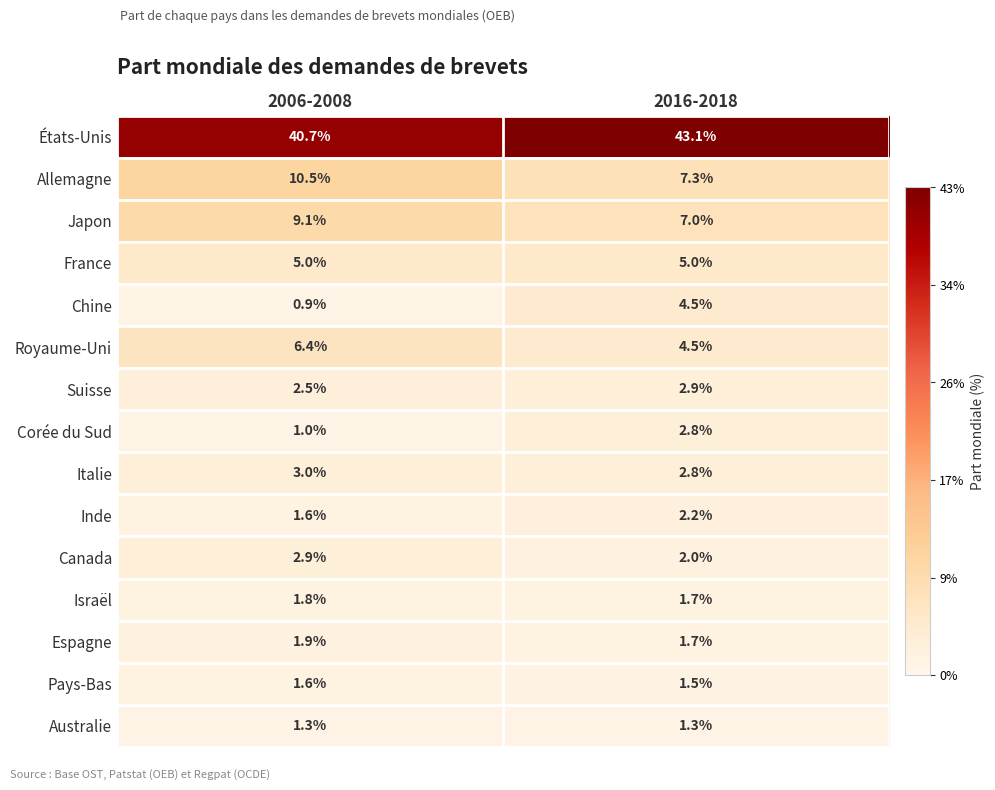

What is the sum of all Chine values?

5.4